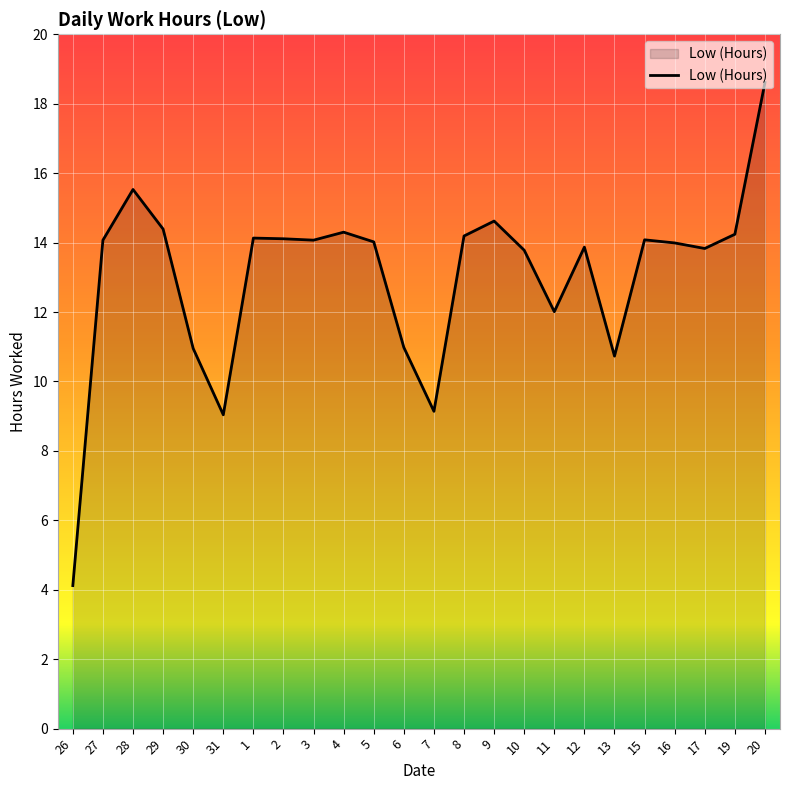

What is the difference between the maximum and minimum values?

14.5